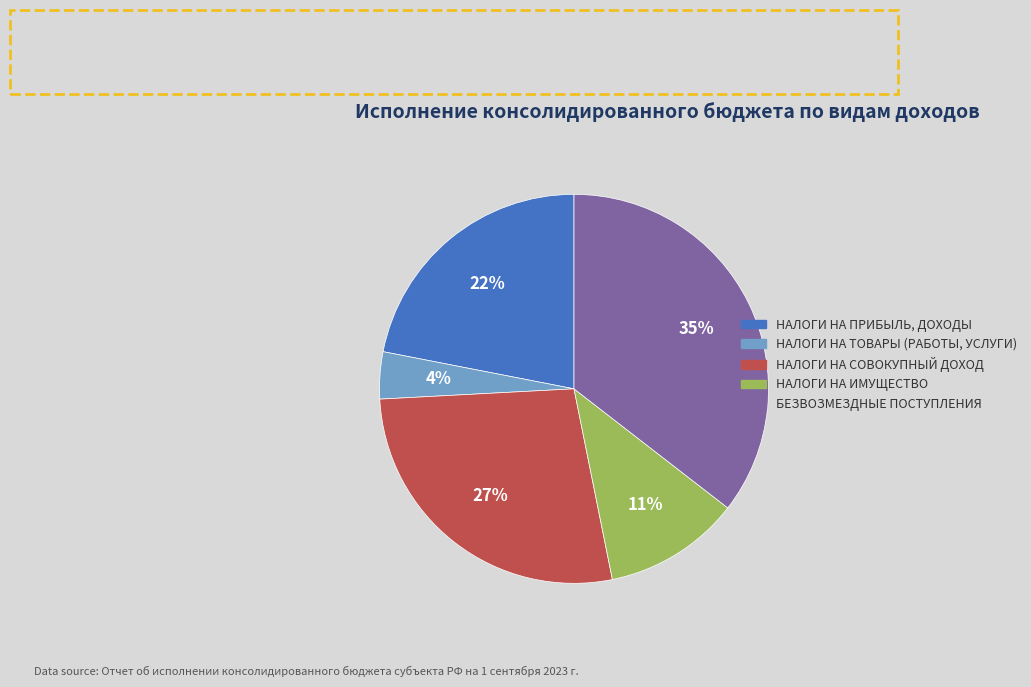

To the nearest percent, what is the combined percentage of БЕЗВОЗМЕЗДНЫЕ ПОСТУПЛЕНИЯ and НАЛОГИ НА ТОВАРЫ (РАБОТЫ, УСЛУГИ)?

39%